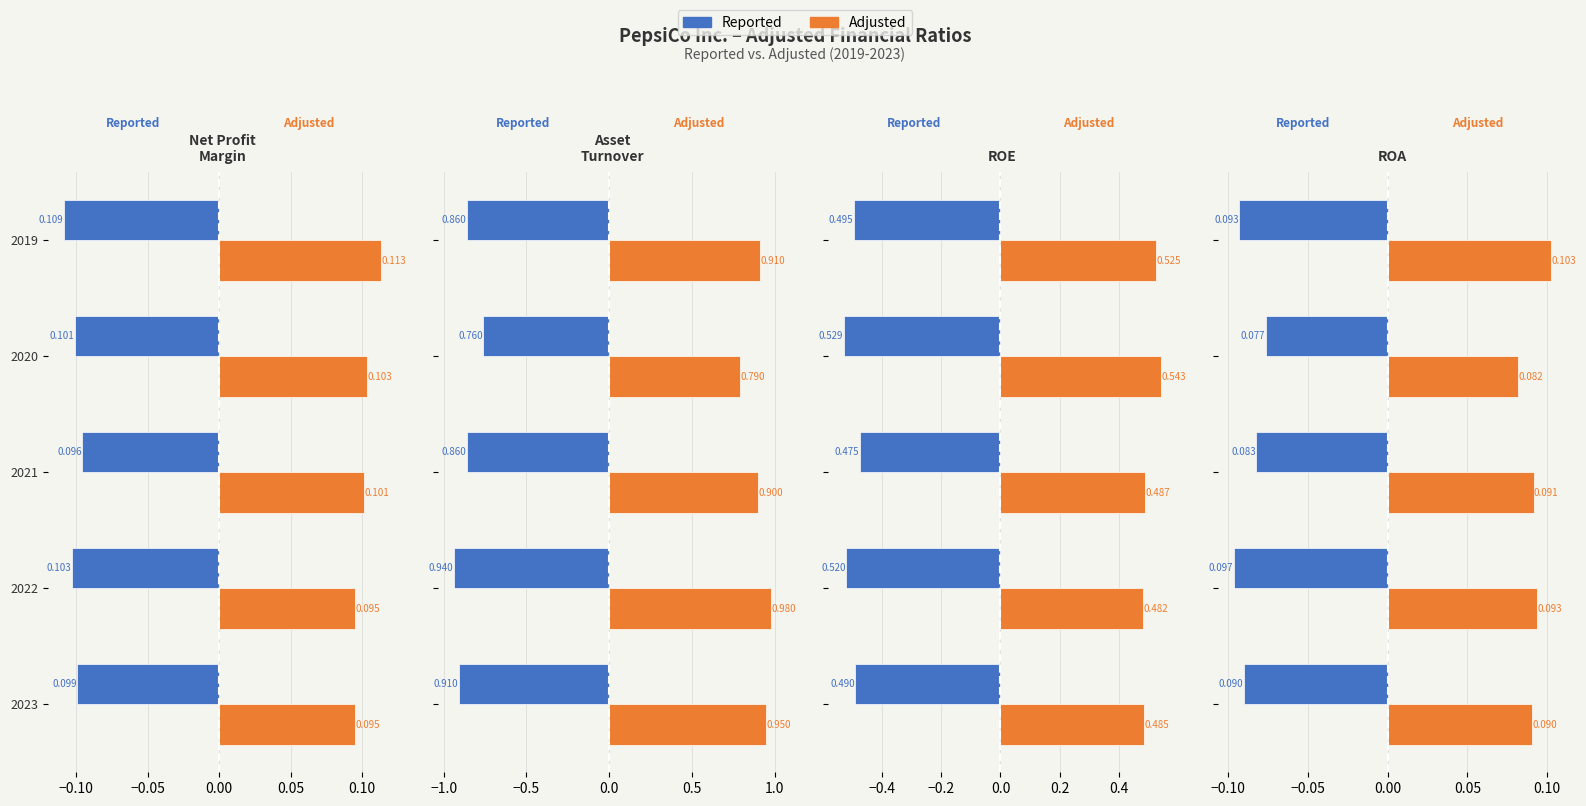

What is the sum of the Reported values at 2022 and 2020?

-0.2